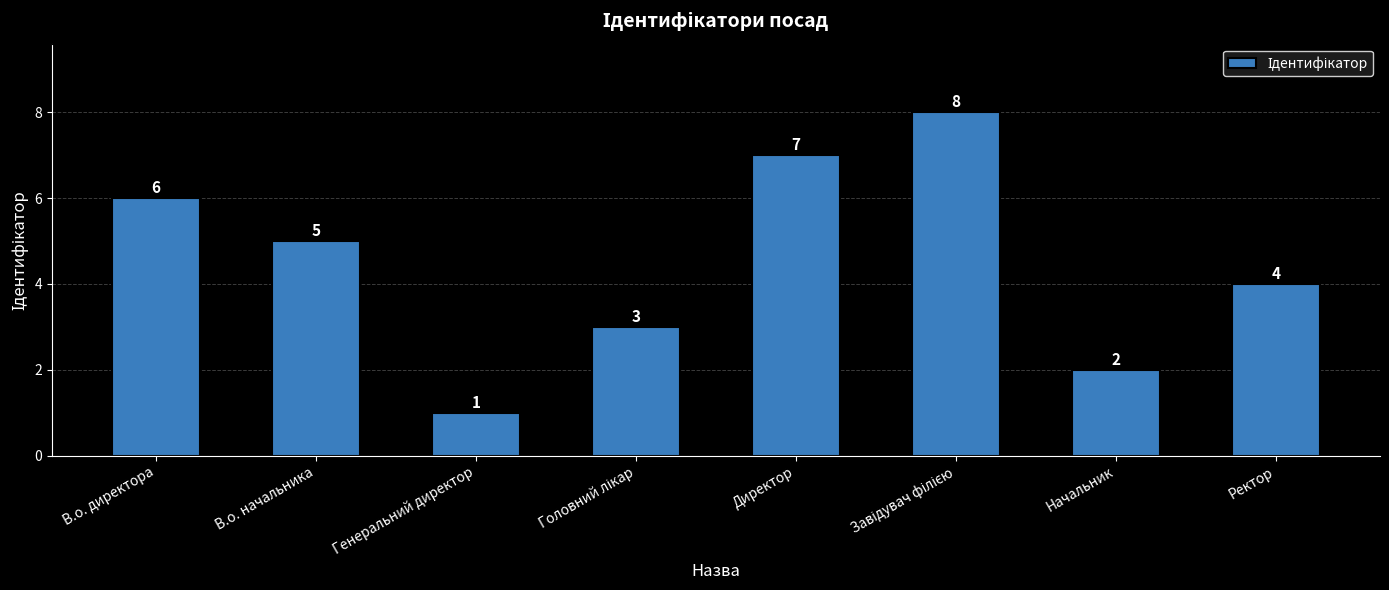

At which label is the value closest to 4?

Ректор